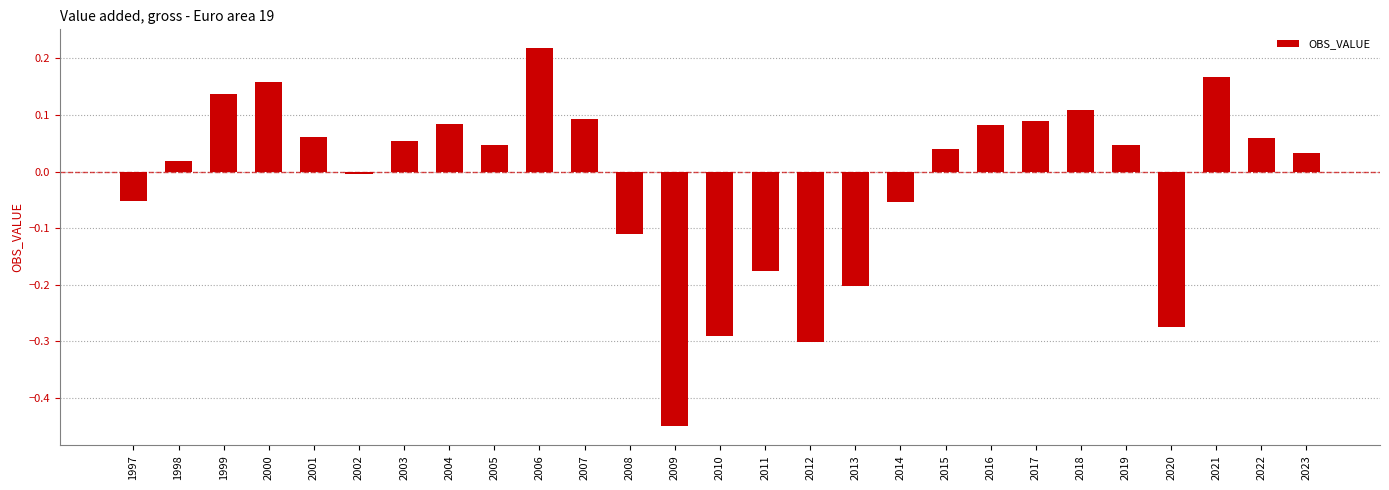

At which category does the chart reach its minimum across all series?

2009